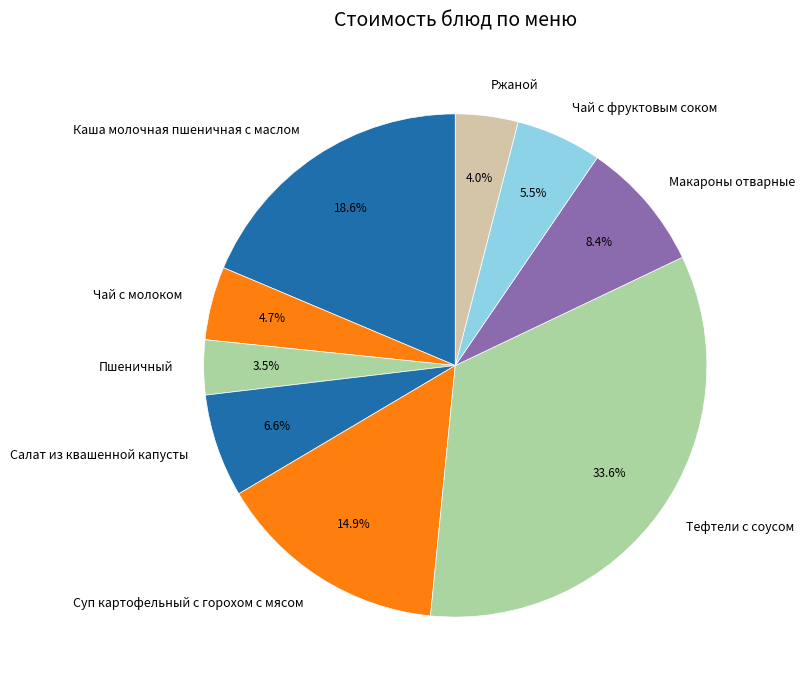

Approximately how many times larger is the value at Суп картофельный с горохом с мясом compared to Тефтели с соусом?

0.4